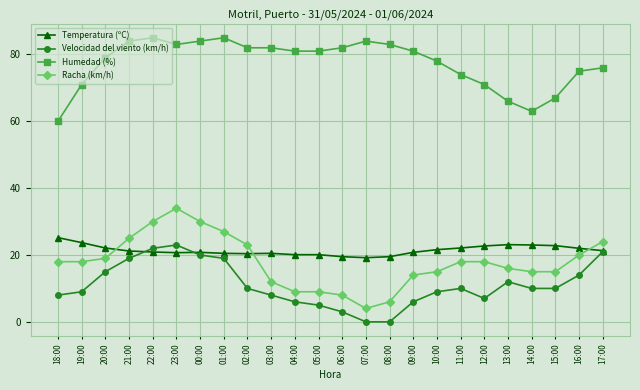

Count the number of categories in the chart.

24